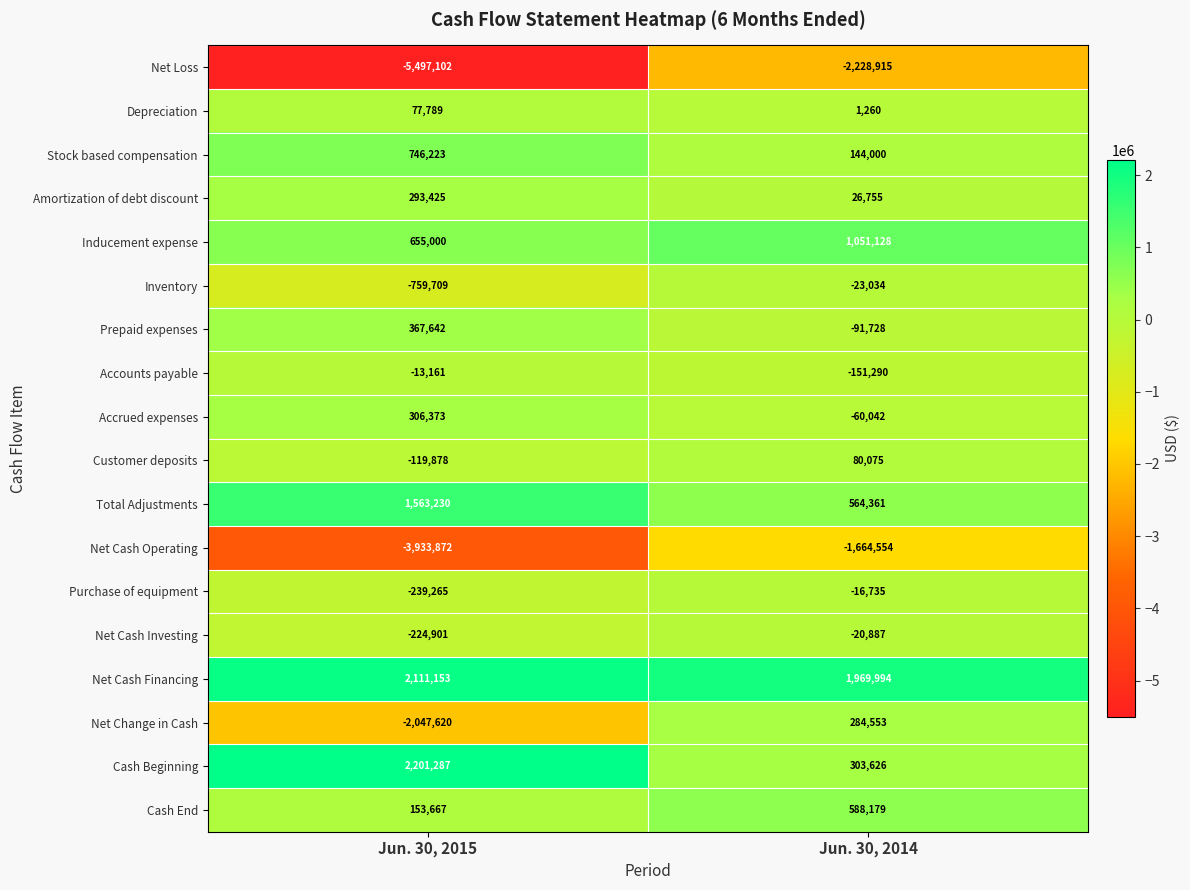

What is the sum of the Depreciation values at Jun. 30, 2015 and Jun. 30, 2014?

79049